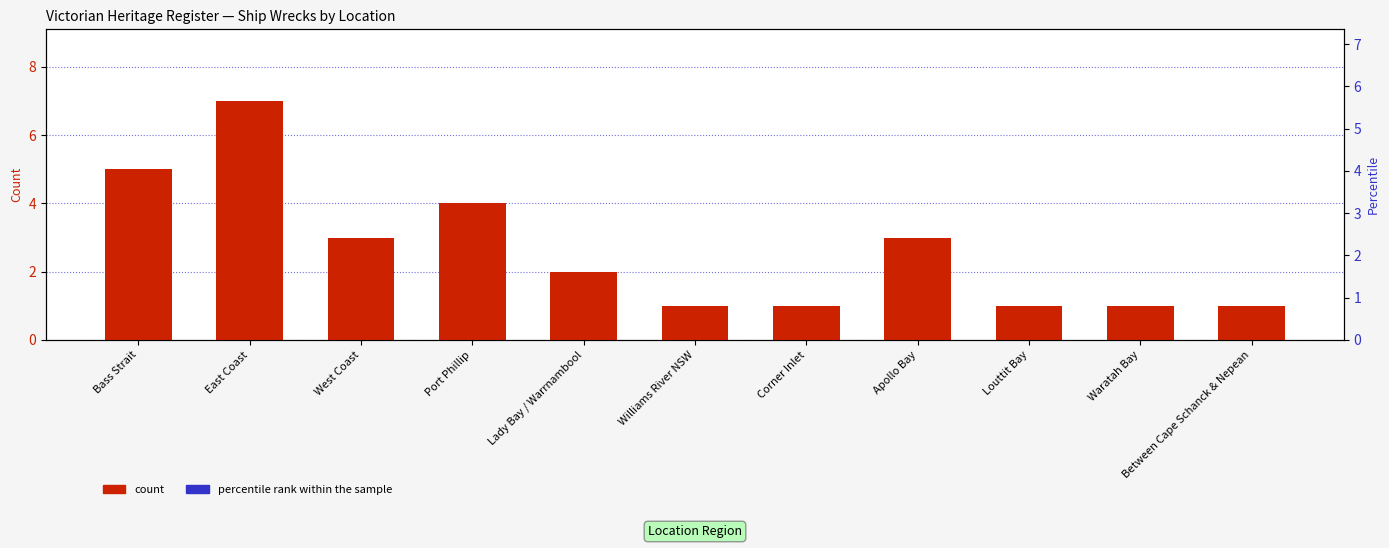

Which series contains the highest Y value?

percentile rank within the sample